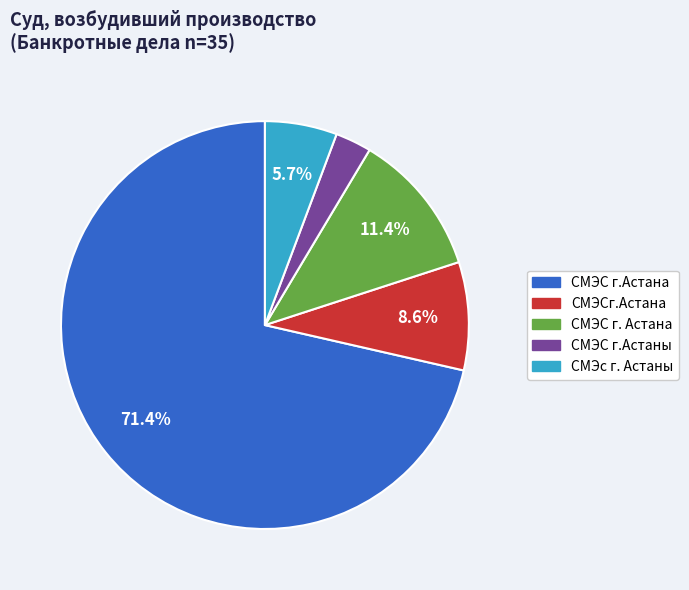

How many slices are in this pie chart?

5